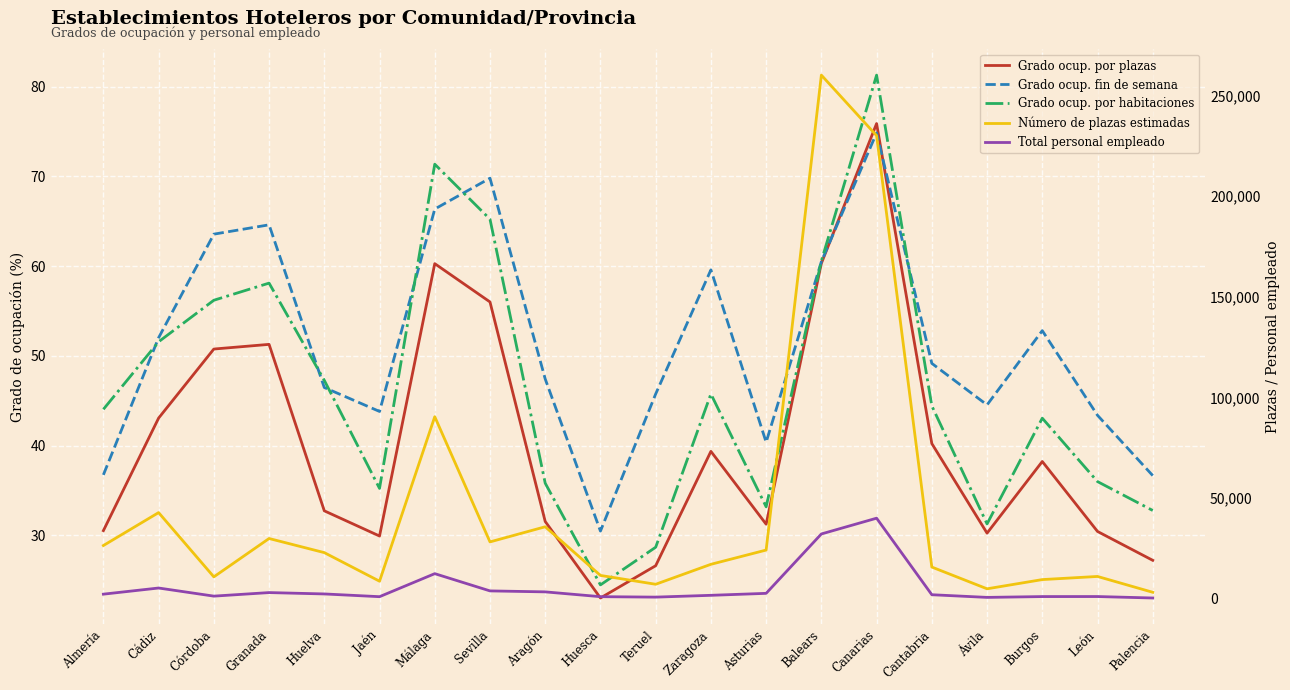

What position from the left is Balears?

14